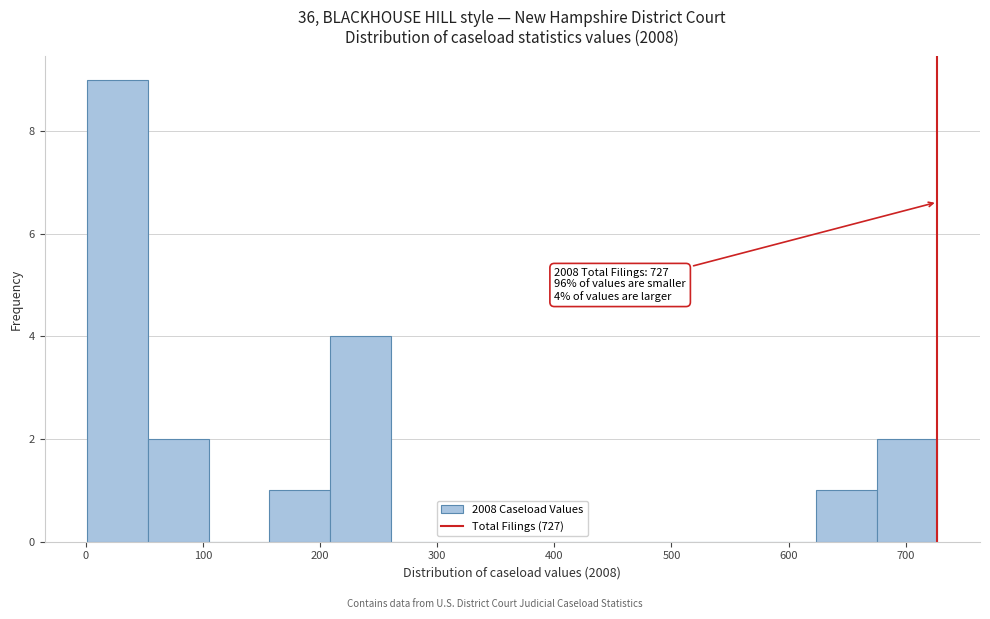

Over which range of the x-axis is the bar tallest?

0 to 50